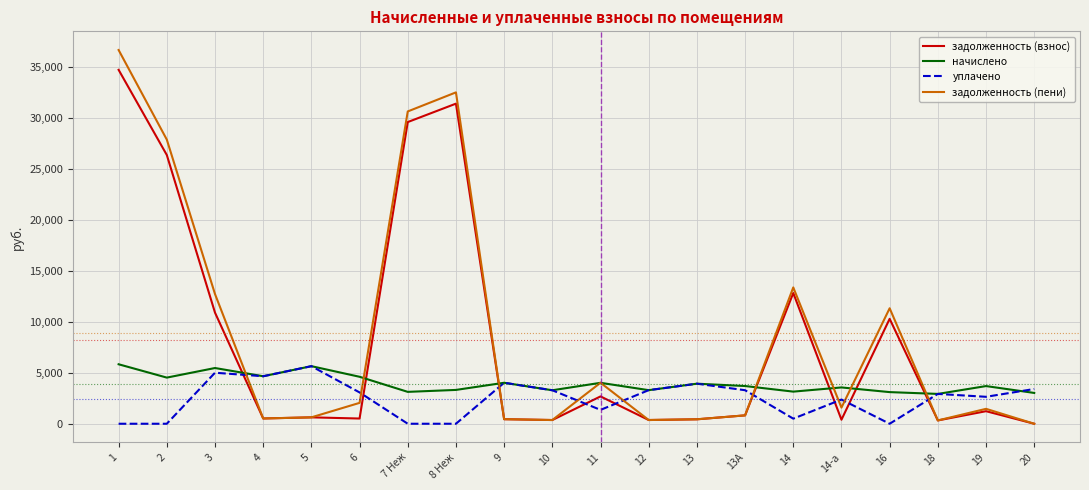

What is the maximum value for уплачено?

5641.3